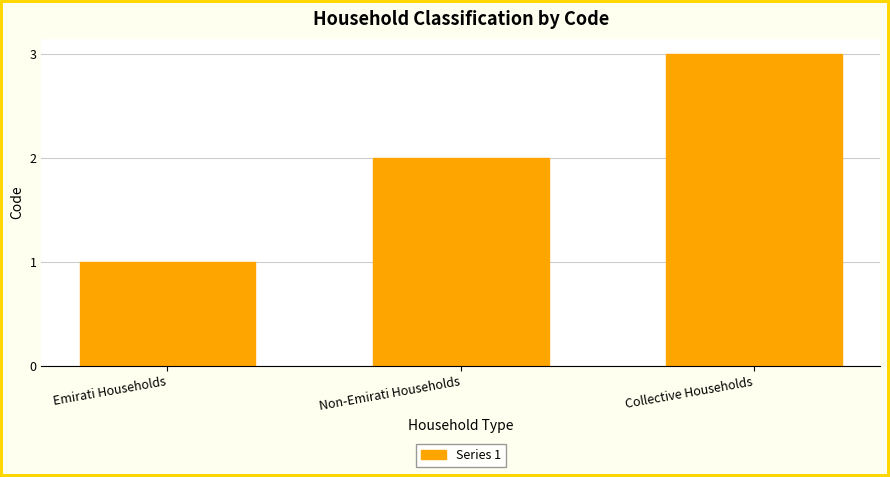

Is it true that the value at Emirati Households is 1?

True